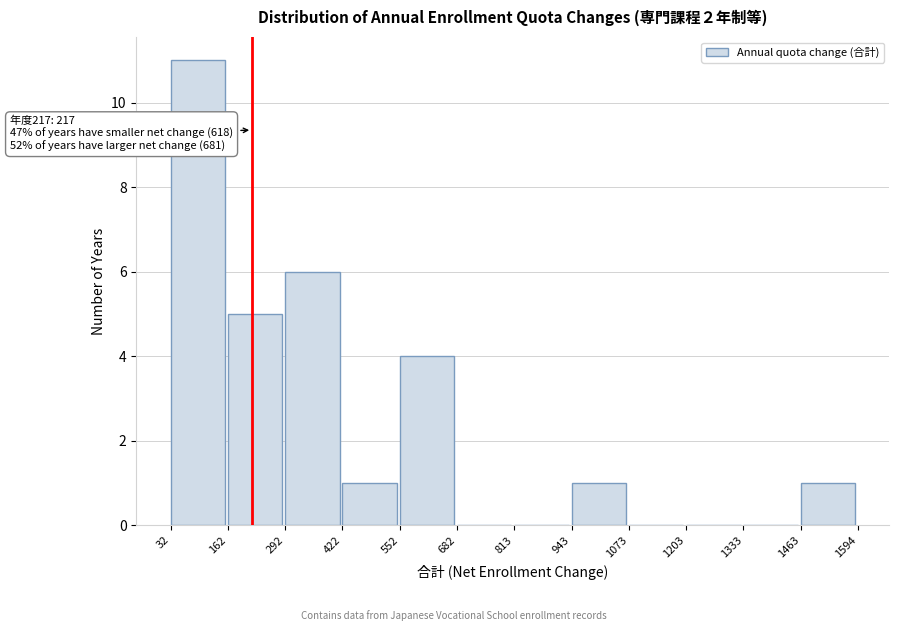

Which range on the x-axis has the tallest bar?

32 to 162